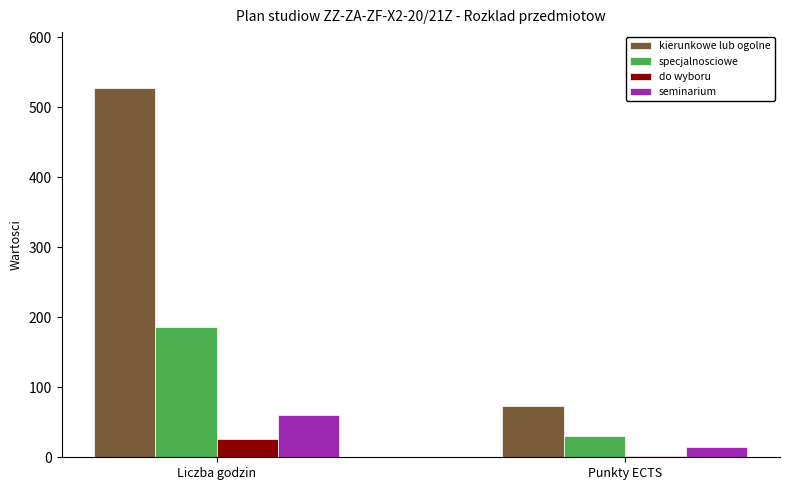

What is the sum of the specjalnosciowe values at Liczba godzin and Punkty ECTS?

217